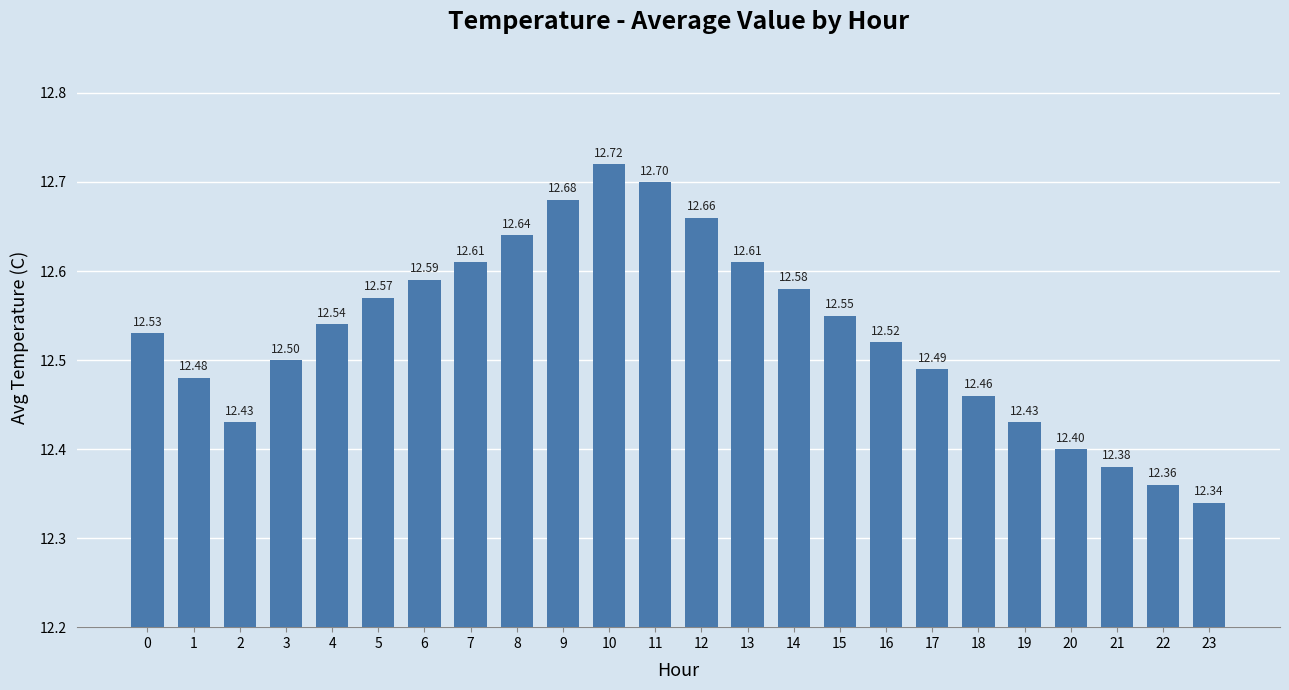

Read the value at 11.

12.7